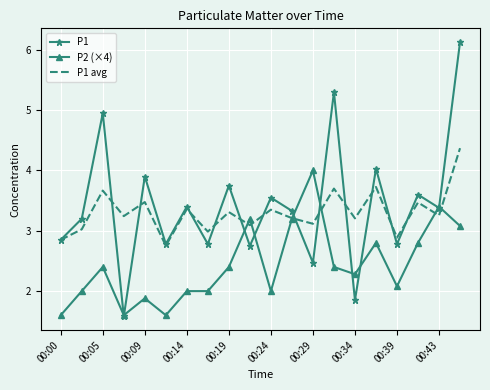

Which series has the widest spread of values?

P1